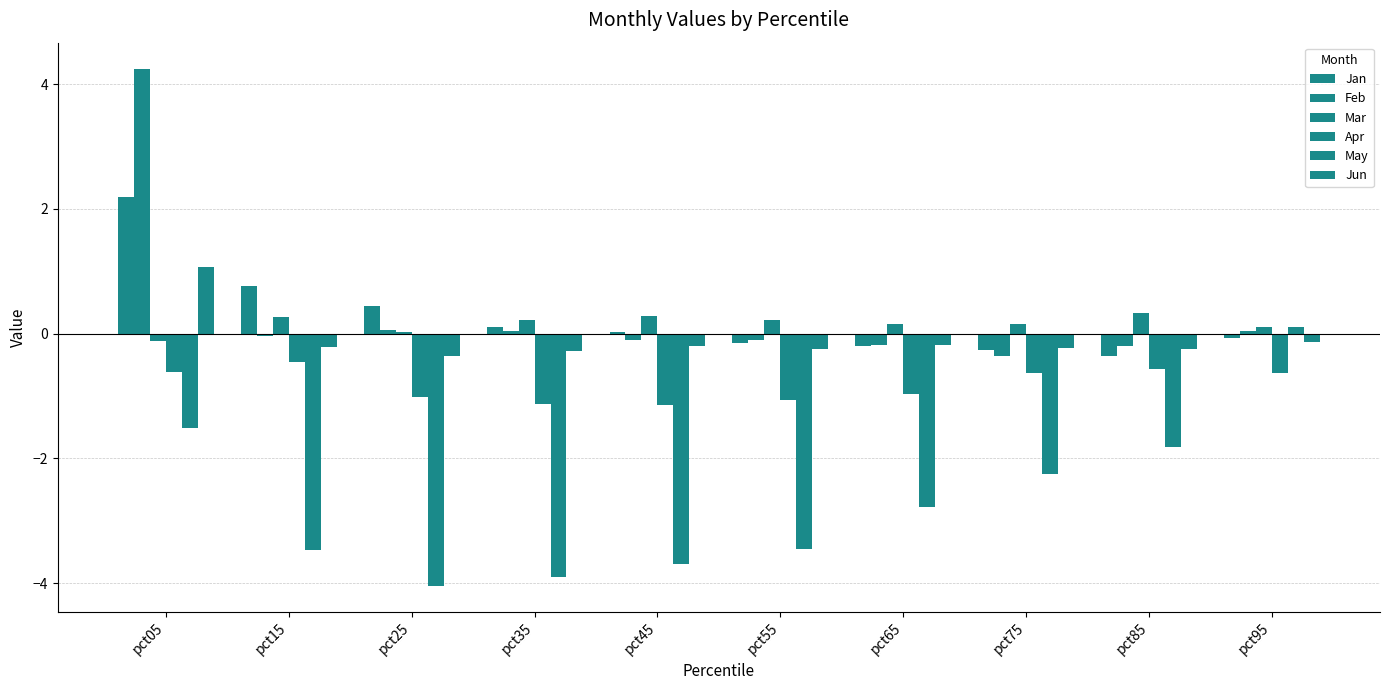

List the labels in order of Feb value, smallest first.

pct75, pct85, pct65, pct45, pct55, pct15, pct95, pct35, pct25, pct05